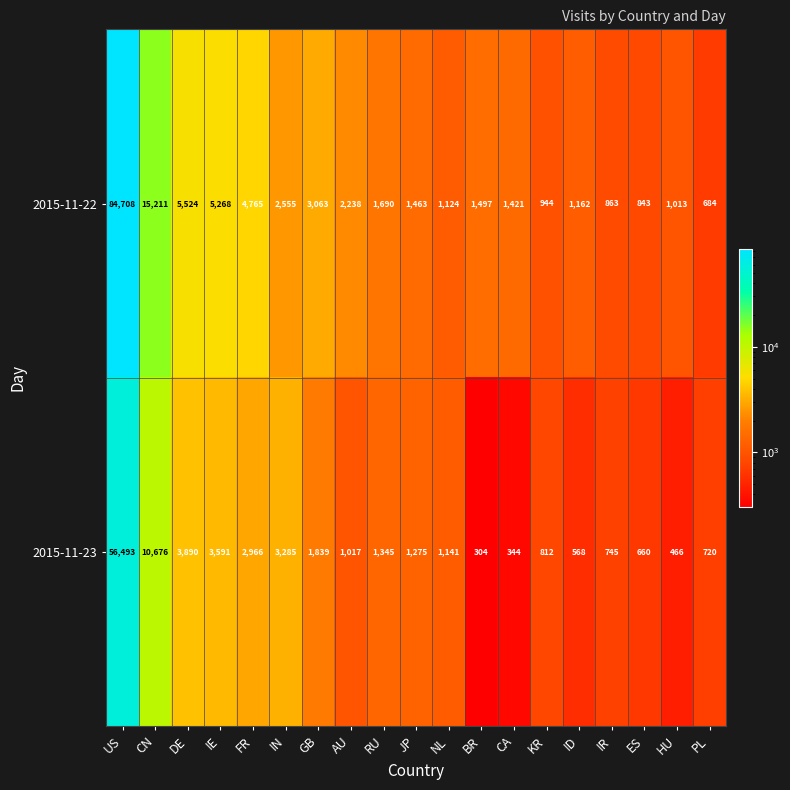

Which series has the largest total across all categories?

2015-11-22